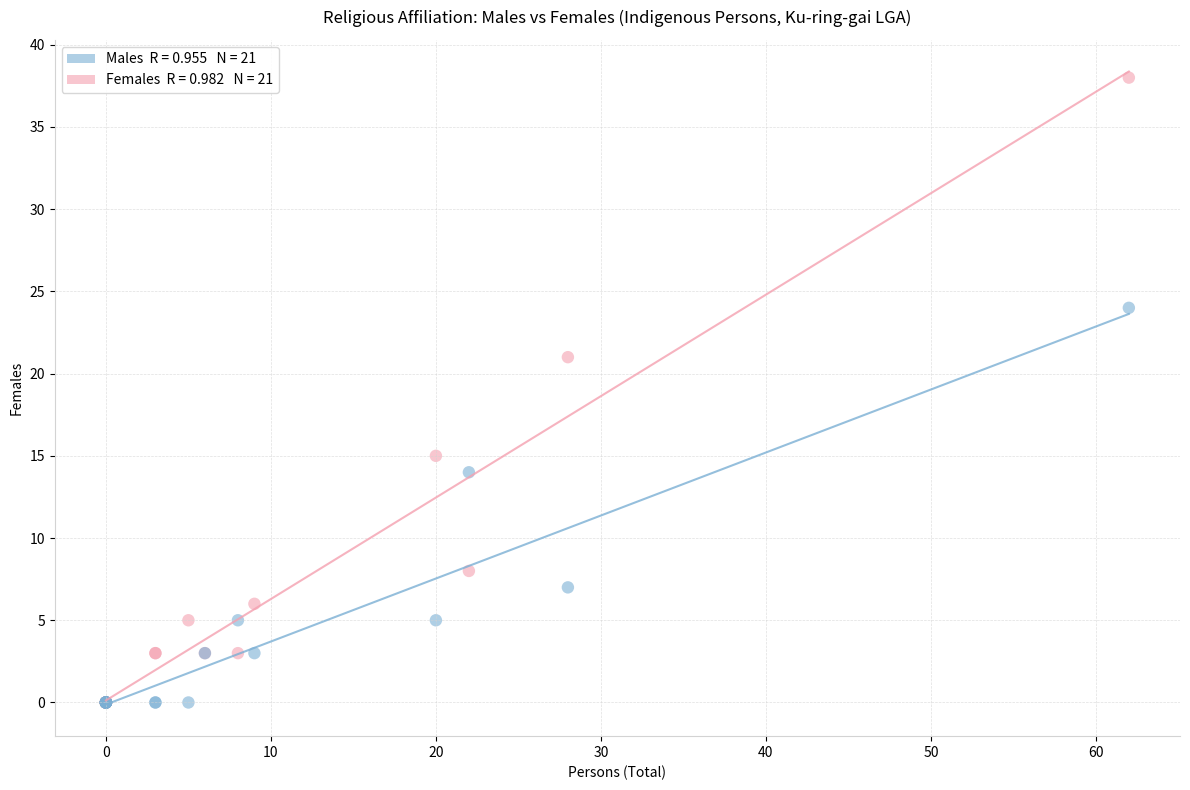

Across all series, what Y value is closest to 19?

21